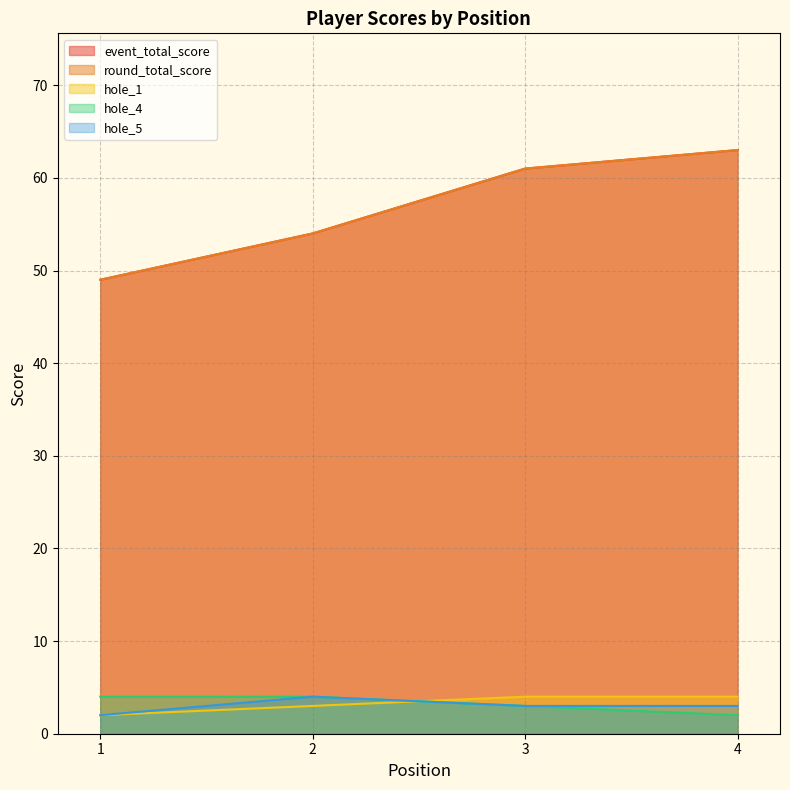

Which category has the highest value in the hole_4 series?

1